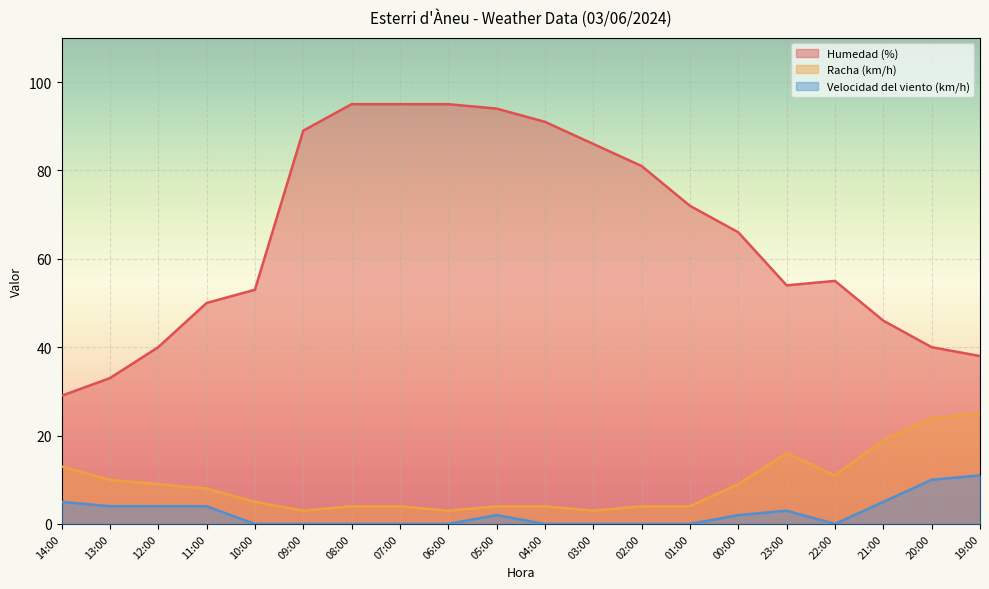

The value of Racha (km/h) at 19:00 is 15. True or false?

False